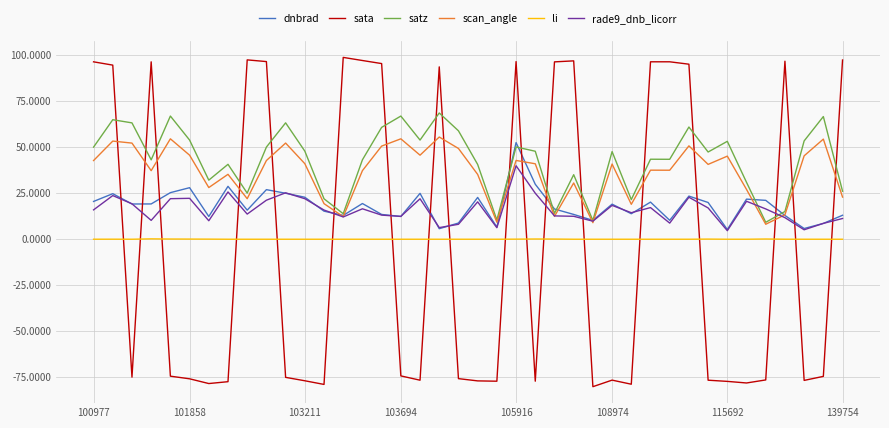

Which series has the largest range (max minus min)?

sata